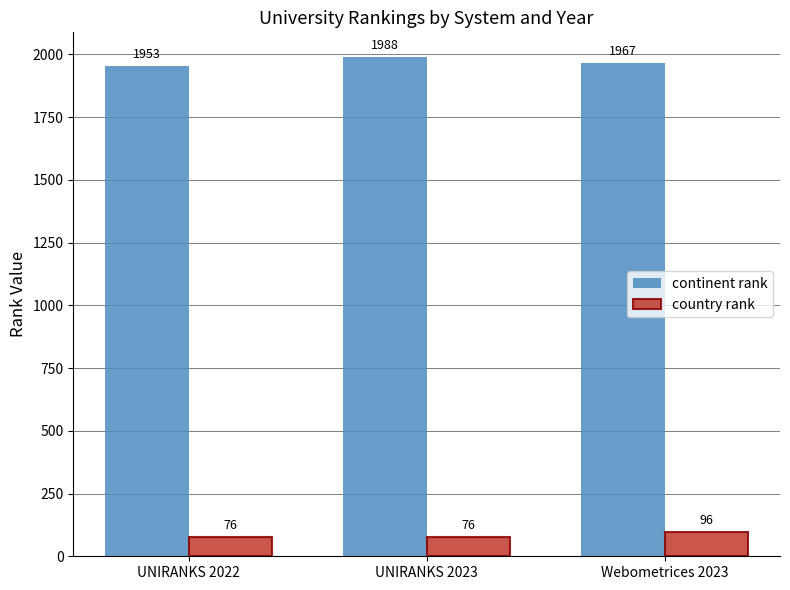

Which series has the largest total across all categories?

continent rank